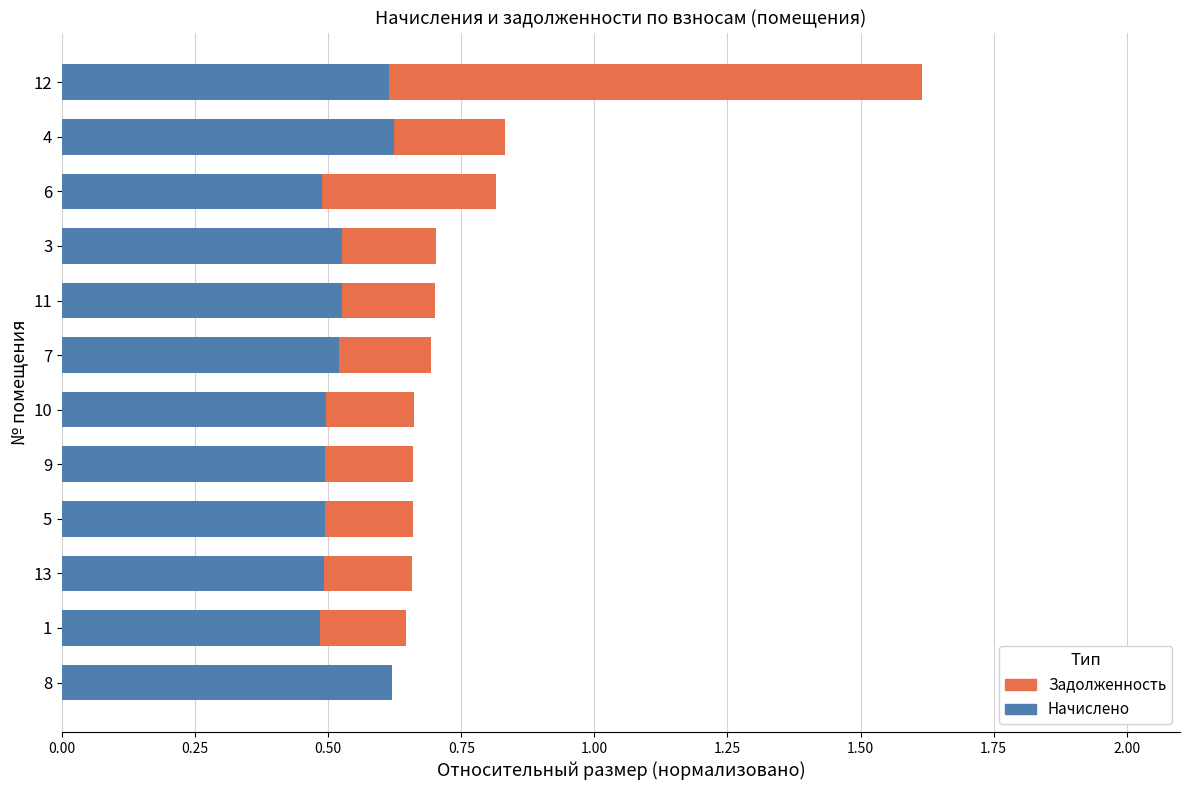

Is it true that Начислено equals 0.6 at 8?

True